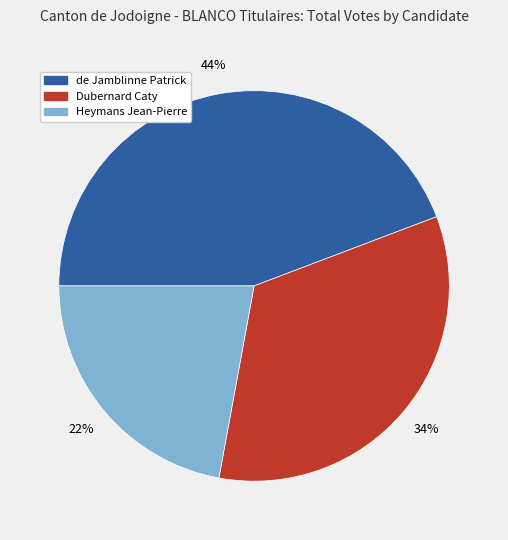

Count the number of slices in the pie.

3